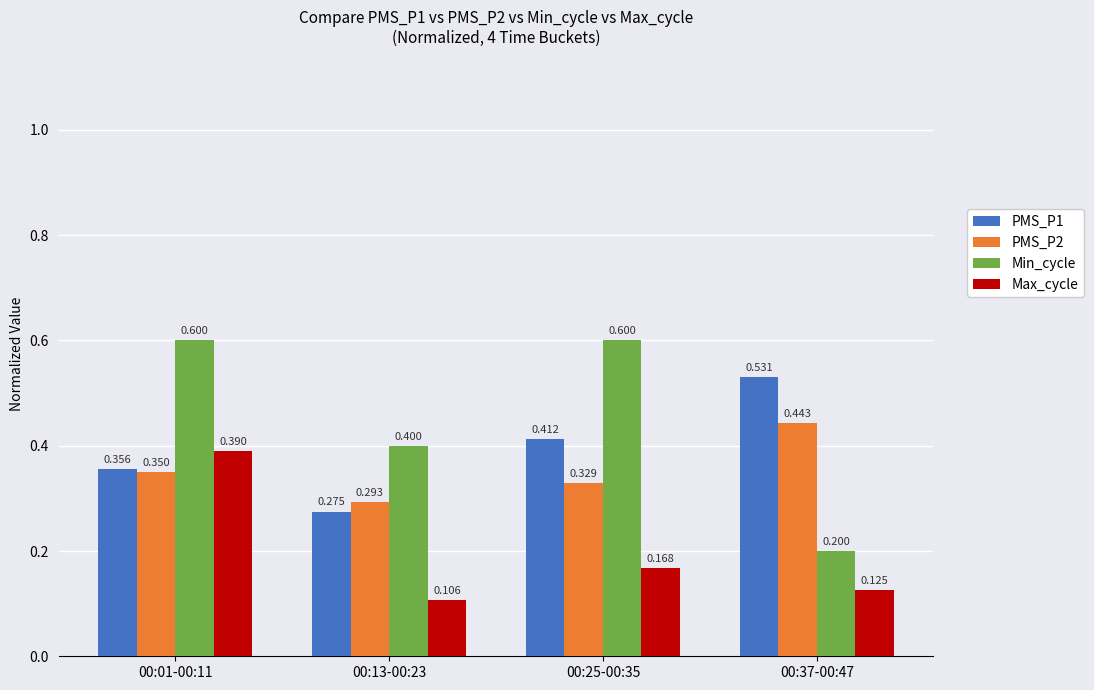

Which series has the largest total across all categories?

Min_cycle